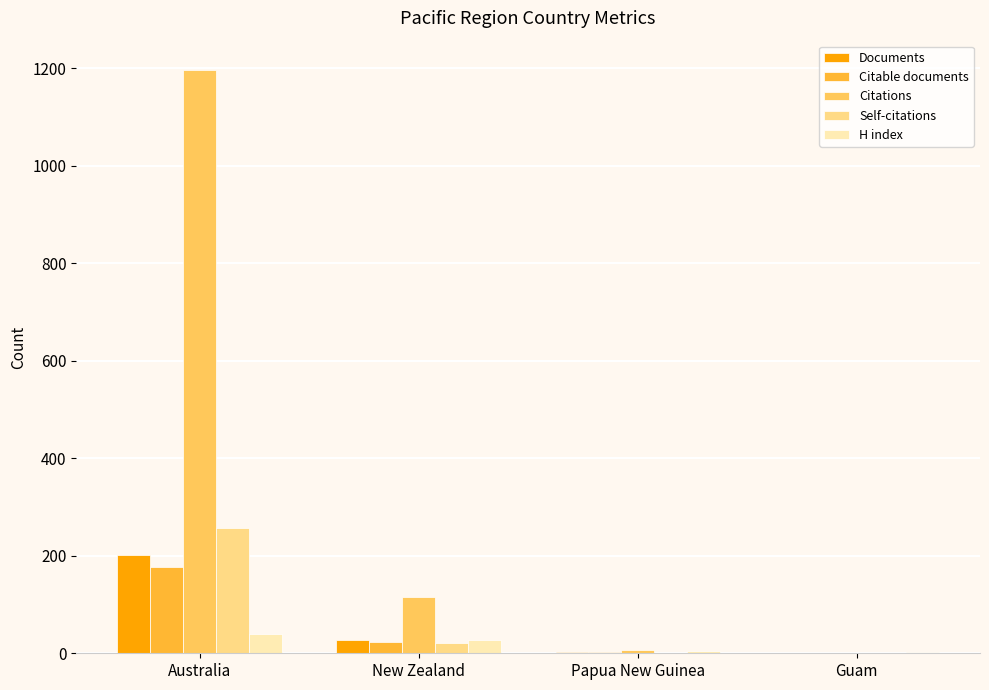

Which series has the largest total across all categories?

Citations